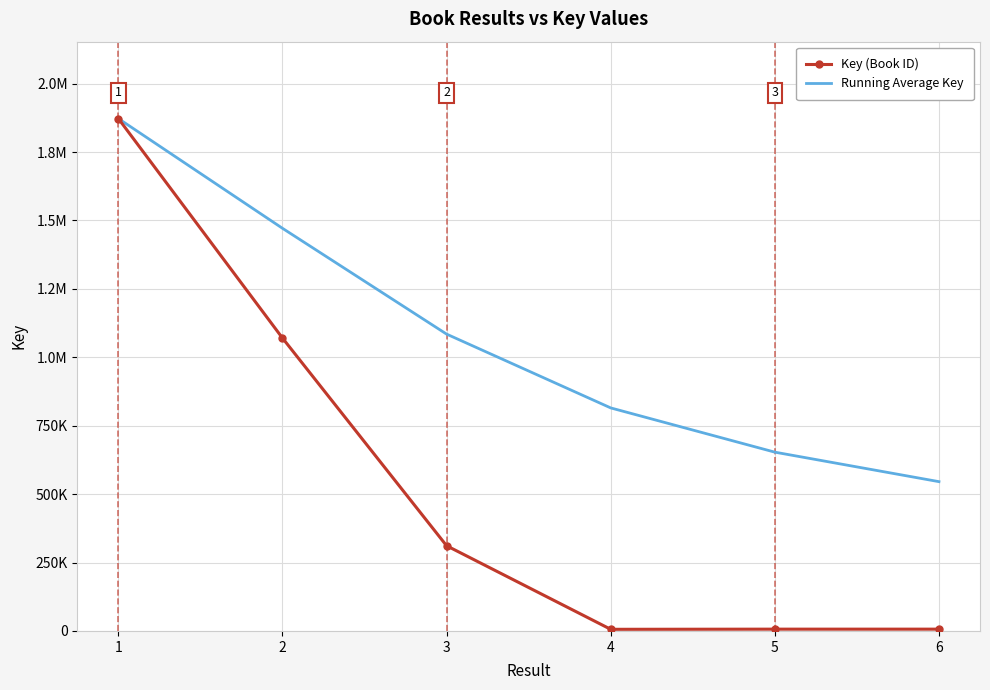

What is the value of the Running Average Key point at the 4th from the left?

814947